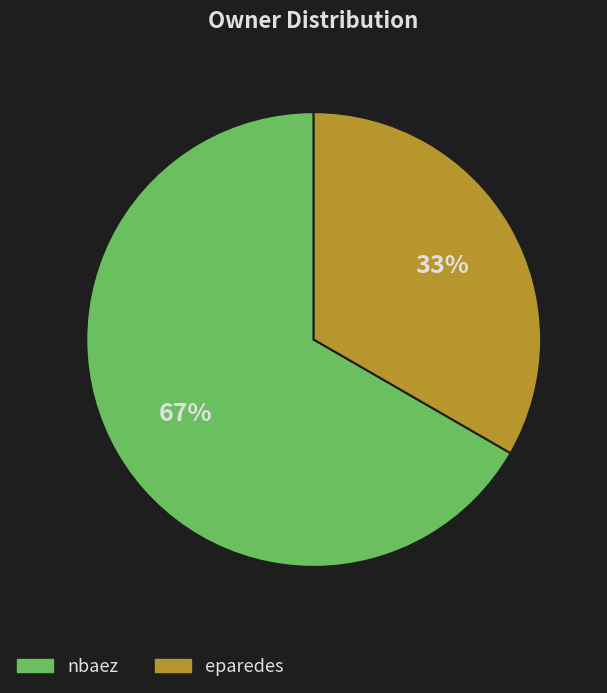

Approximately how many times larger is the value at nbaez compared to eparedes?

2.0